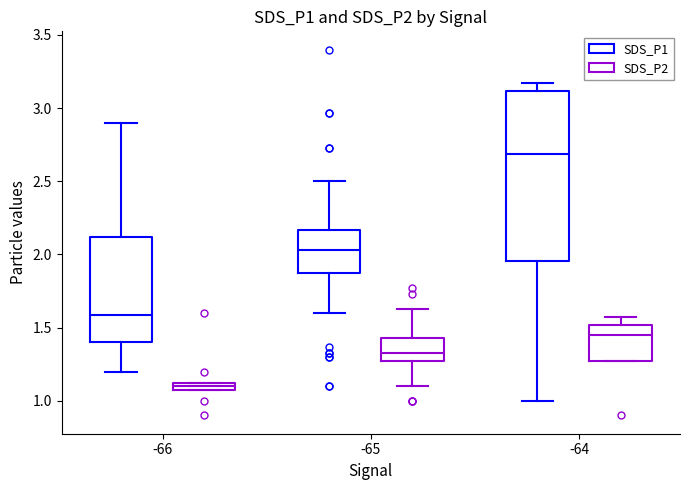

Where does the lower whisker of the box for -64 (SDS_P1) end on the y-axis? The values are not printed on the chart, so give them approximately, as read against the axis.

1.00